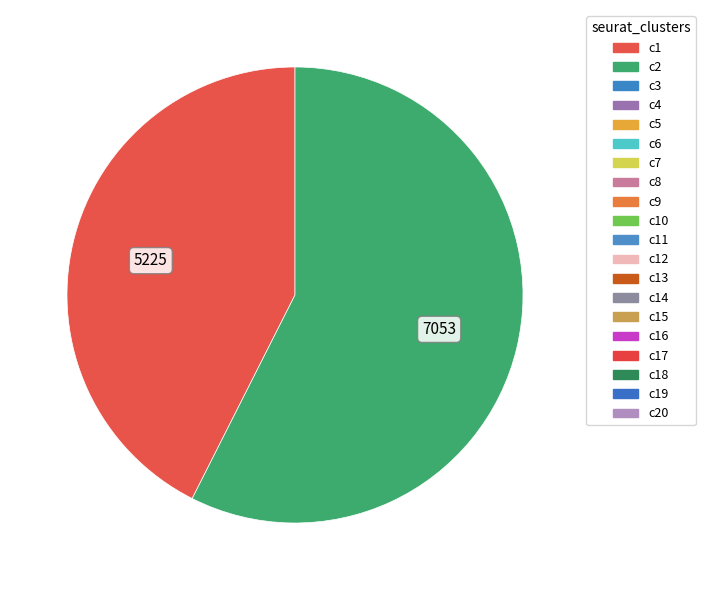

Is there a majority slice in this chart?

Yes